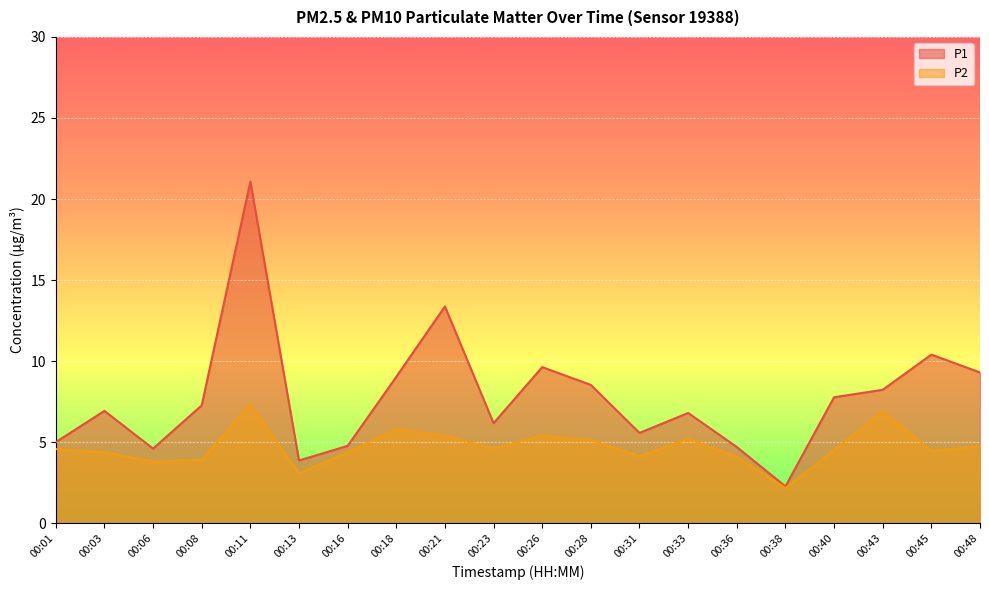

True or false: P1 and P2 intersect in this chart.

False